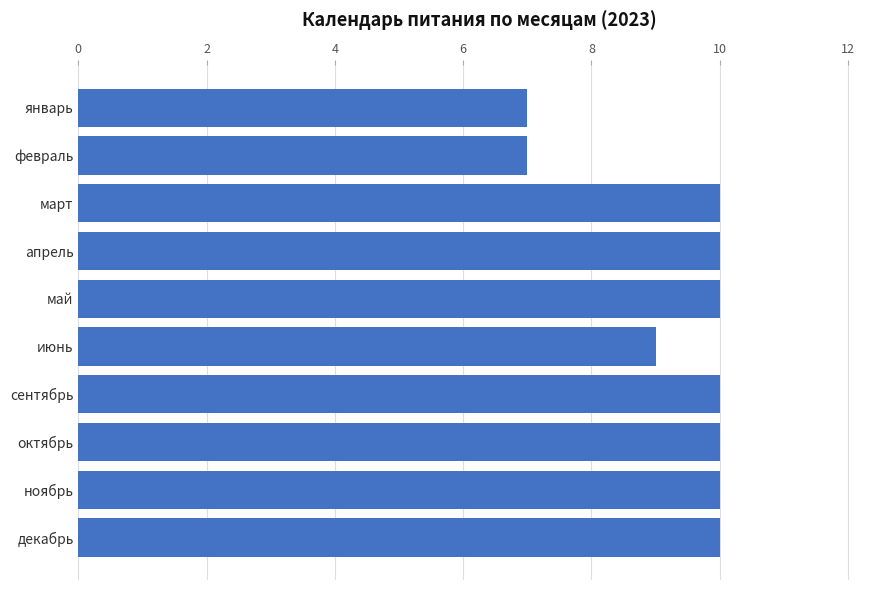

What is the change in value from январь to апрель?

+3